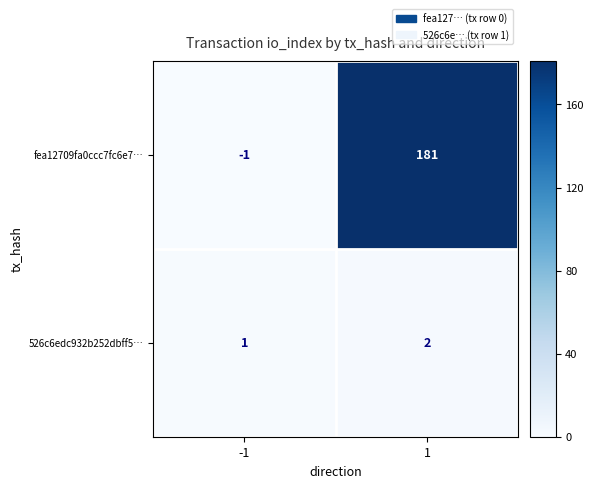

Which series has the largest range (max minus min)?

fea12709fa0ccc7fc6e7…